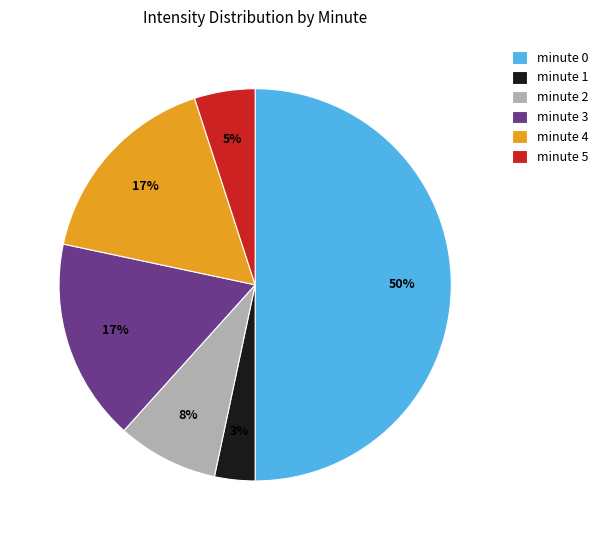

How many slices are in this pie chart?

6